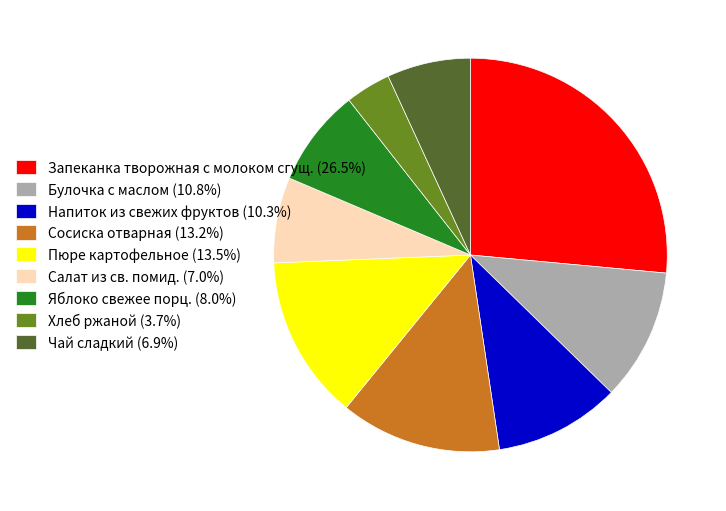

Do Яблоко свежее порц. (8.0%) and Салат из св. помид. (7.0%) together represent more than half of the pie?

No